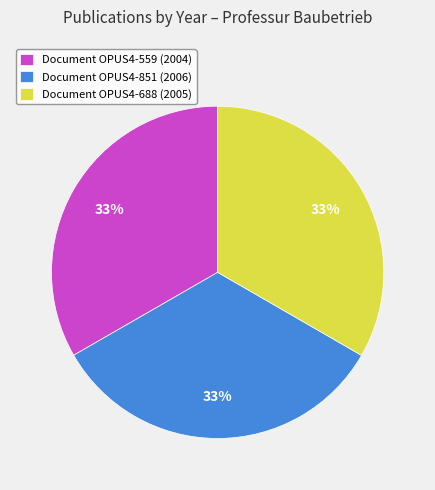

True or false: Document OPUS4-851 (2006) accounts for 33% of the total.

True